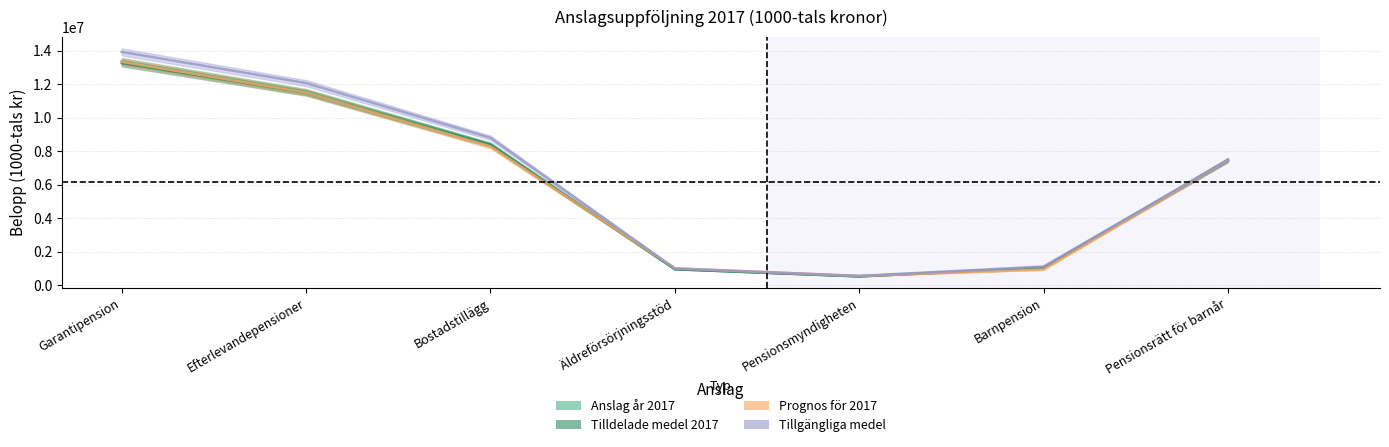

Where do Tillgängliga medel and Prognos för 2017 first cross each other?

Bostadstillägg and Äldreförsörjningsstöd